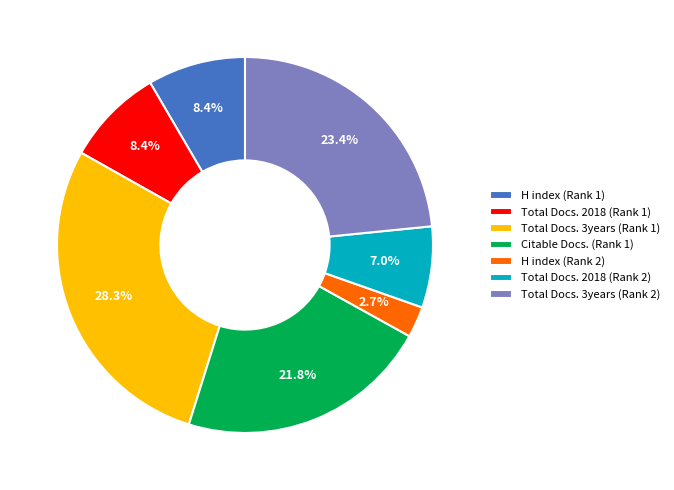

What percentage is the H index (Rank 2) slice, to the nearest percent?

3%